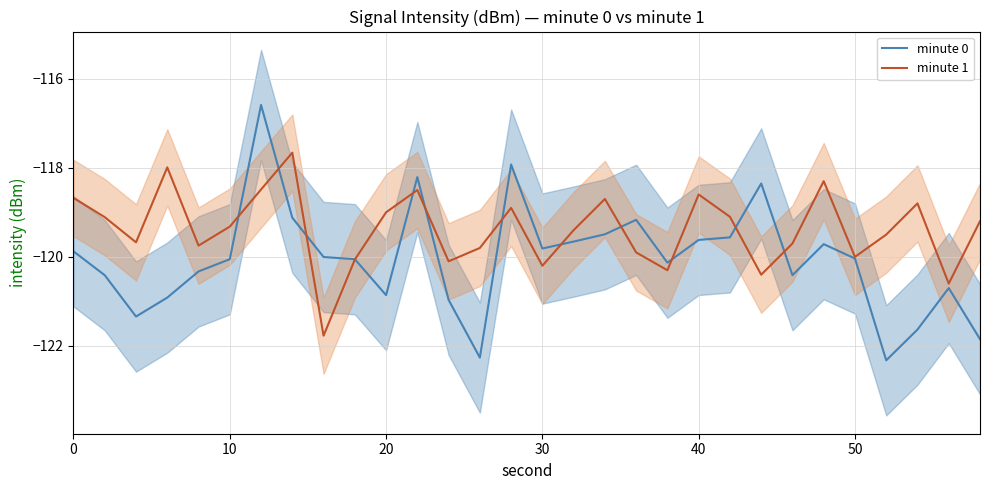

How many times do minute 0 and minute 1 cross each other?

12